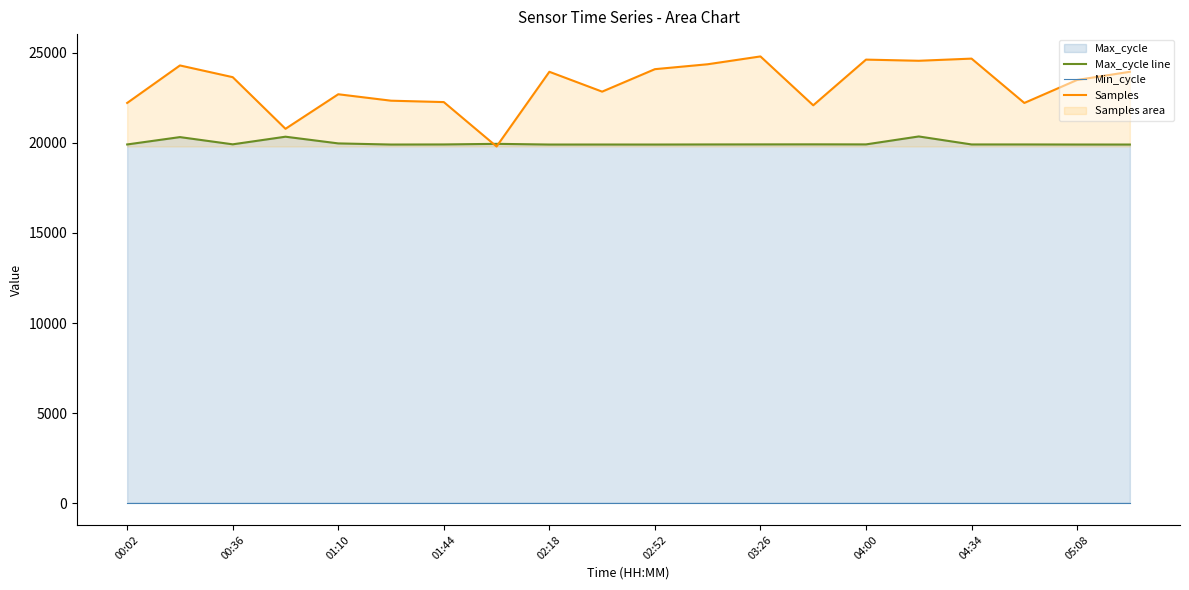

What is the highest value of the Samples series?

24800.0